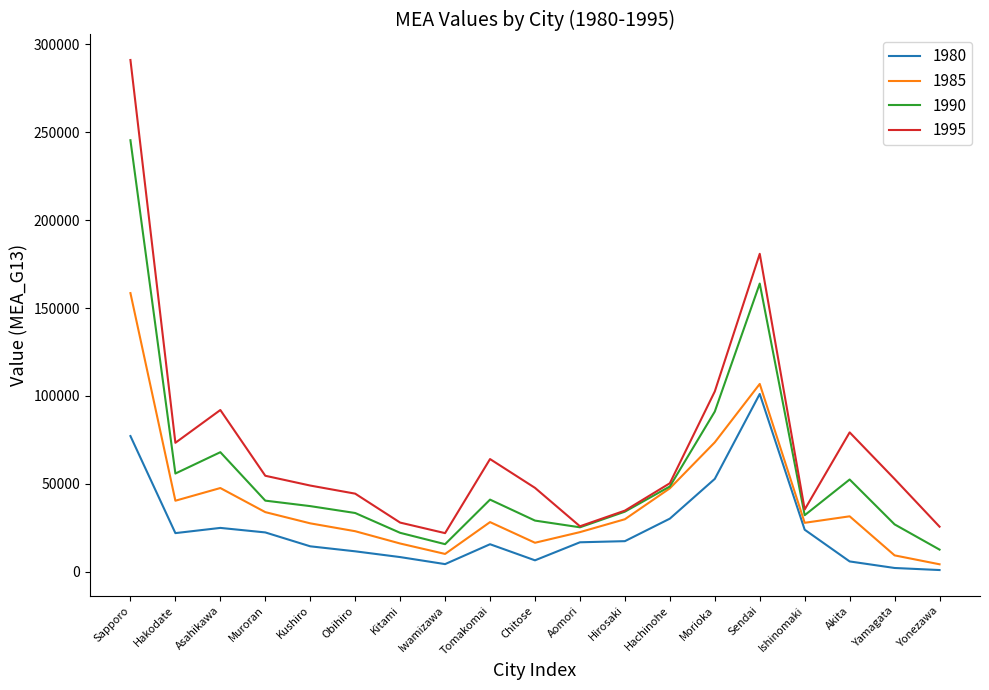

True or false: 1995 and 1985 intersect in this chart.

False